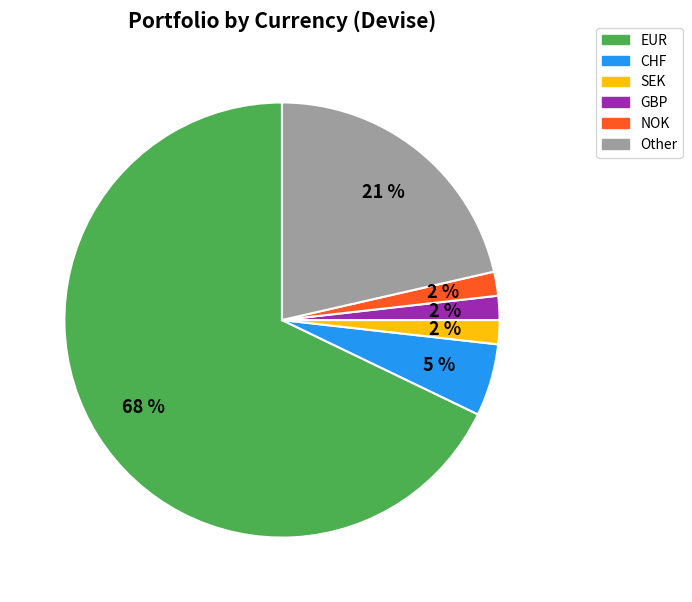

Which category has the biggest portion of the pie?

EUR